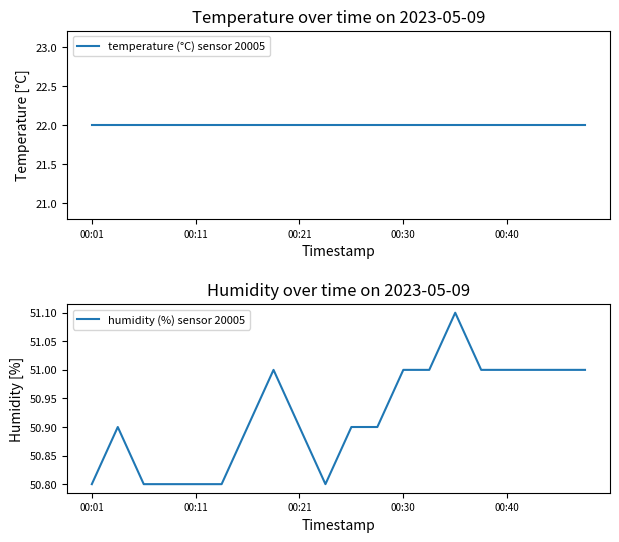

What is the value of the temperature (°C) sensor 20005 point at the 16th from the left?

22.0